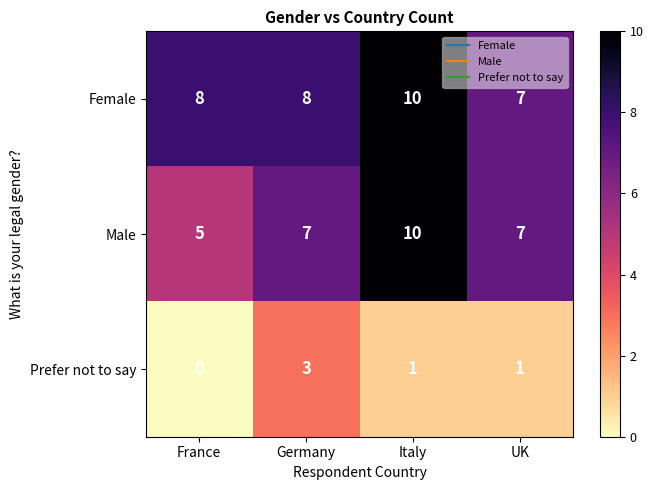

Reading left to right, transcribe all the data shown in this chart.

Female: France=8	Germany=8	Italy=10	UK=7
Male: France=5	Germany=7	Italy=10	UK=7
Prefer not to say: France=0	Germany=3	Italy=1	UK=1